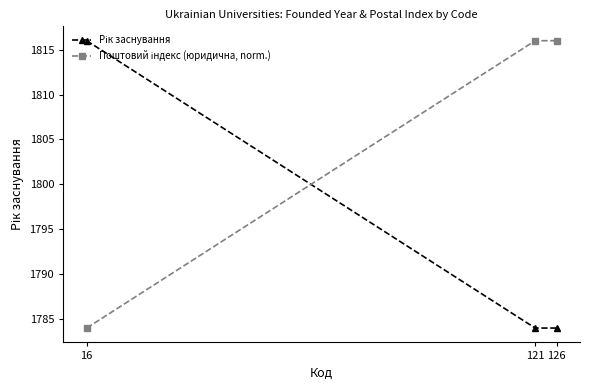

At how many categories does at least one series exceed 1803?

3